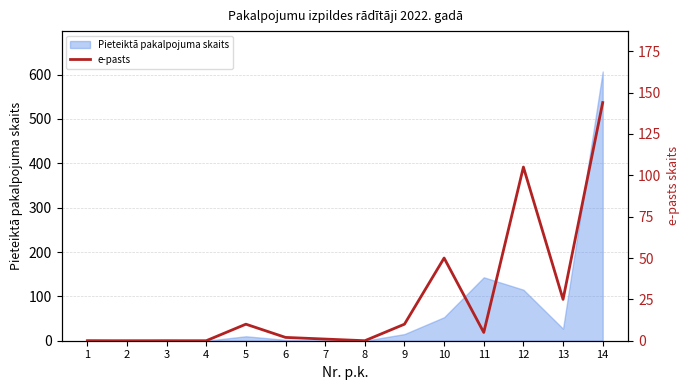

Does the chart display data point markers on the line(s)?

No